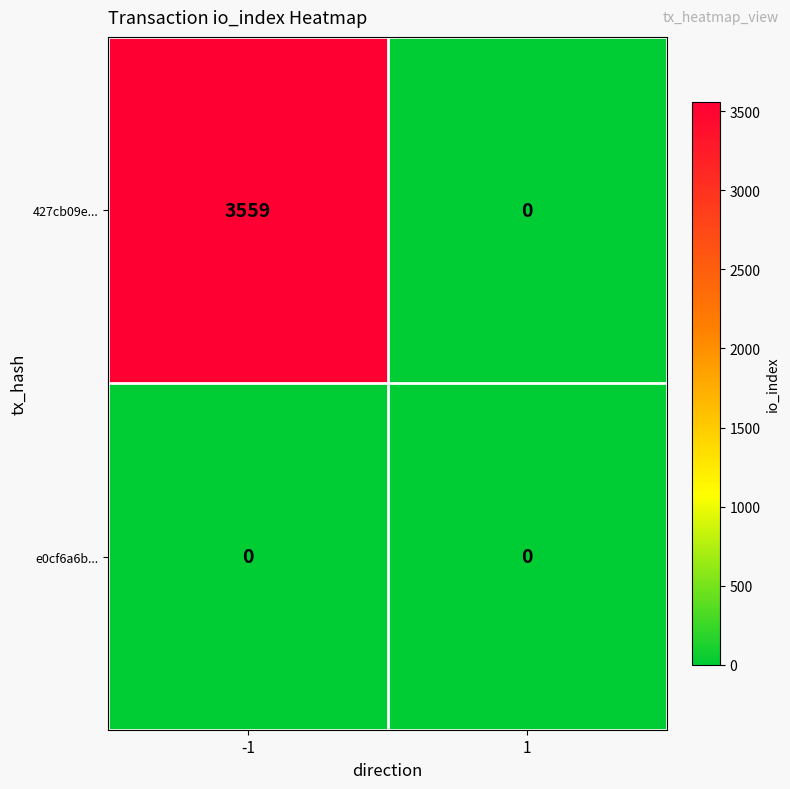

What is the sum of all 427cb09e... values?

3559